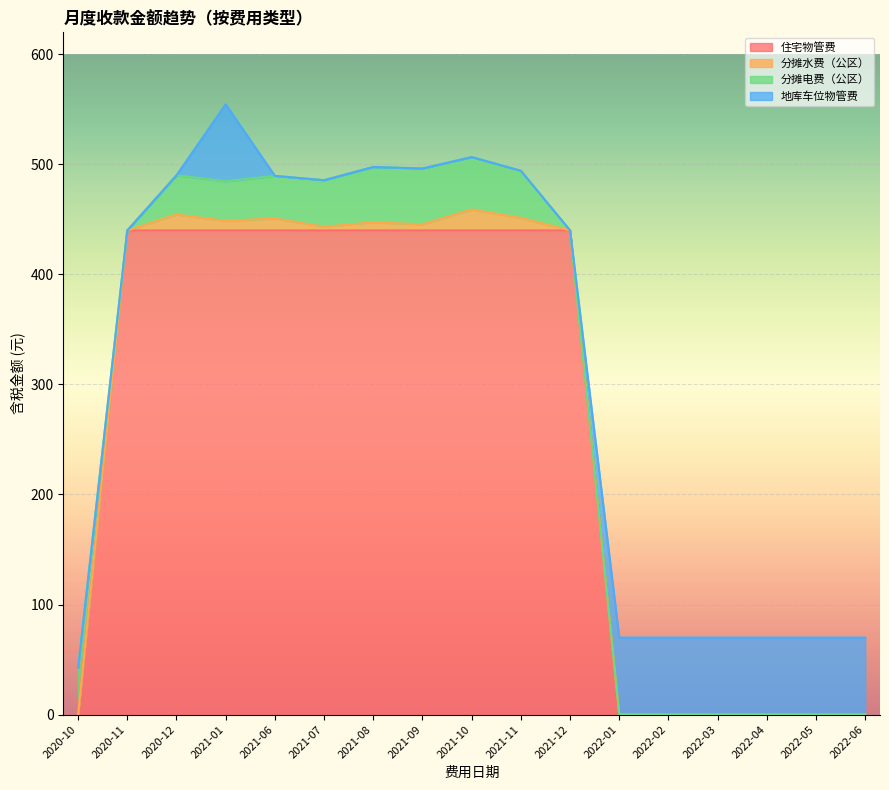

What is the total value across all series at 2022-03?

70.0